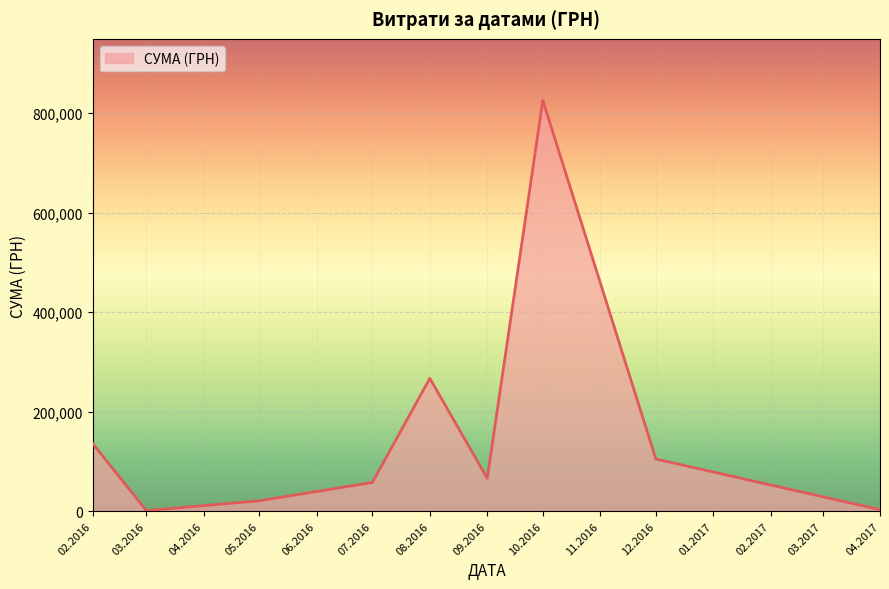

The value at 09.2016 is 66134.8. True or false?

True